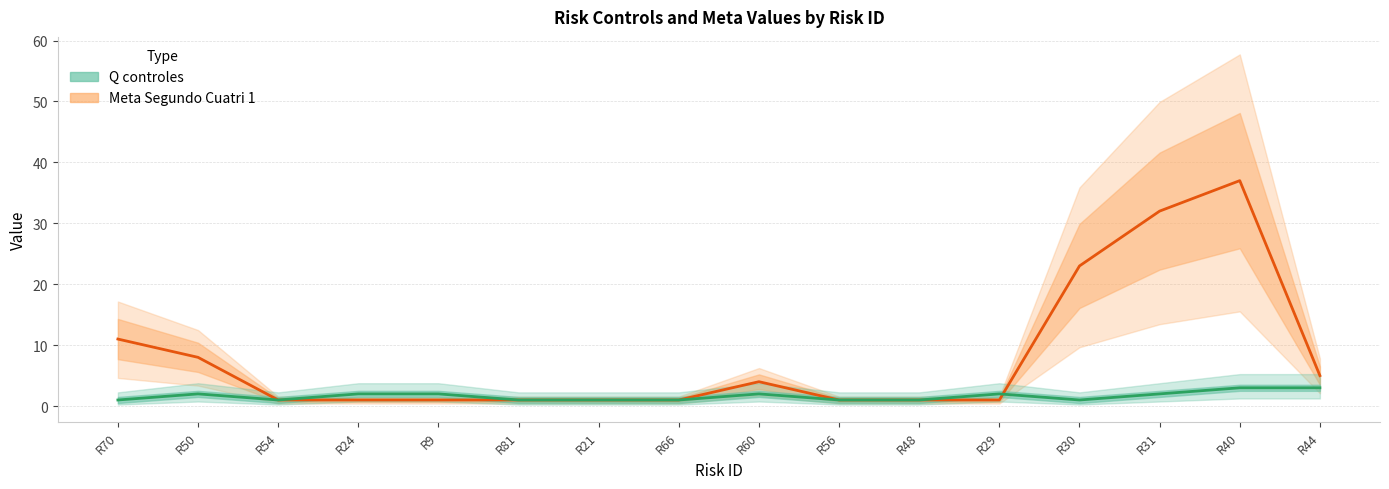

True or false: Q controles and Meta Segundo Cuatri 1 cross at least once.

True